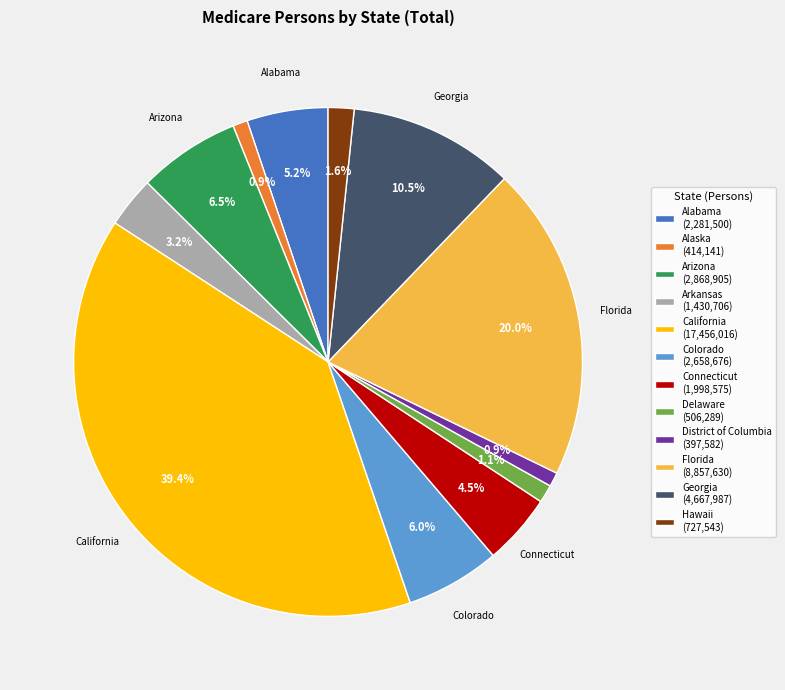

To the nearest percent, what is the difference between the largest and smallest slice percentages?

39%